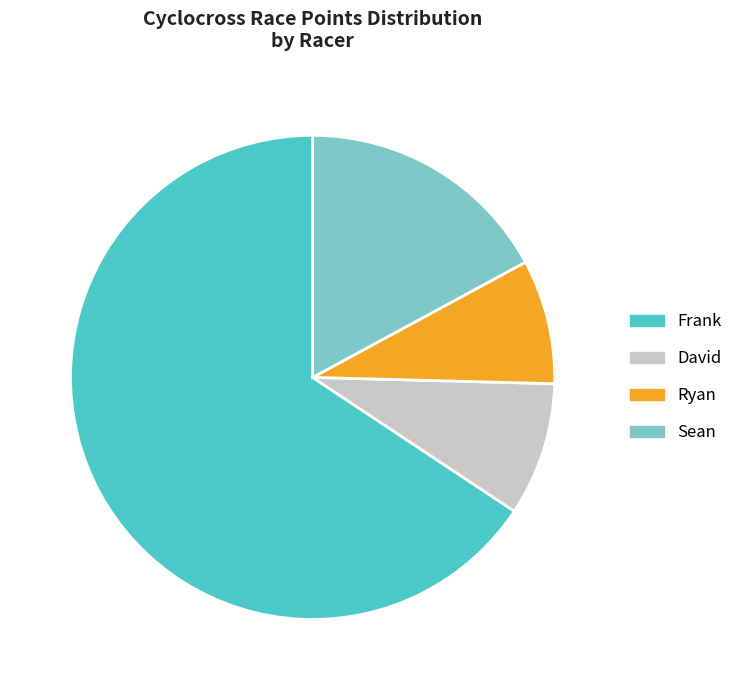

Approximately how many times larger is the value at Ryan compared to Sean?

0.5